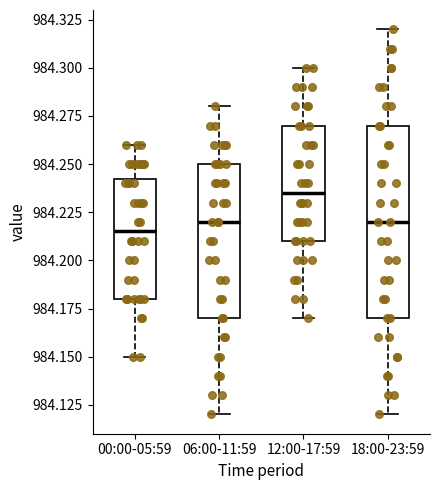

Reading left to right, read every box against the y-axis: the position of its median line, the range the box covers, and the ends of its whiskers. The values are not printed on the chart, so give them approximately, as read against the axis.

00:00-05:59: median 984.215, box 984.180 to 984.245, whiskers 984.150 to 984.260
06:00-11:59: median 984.220, box 984.170 to 984.250, whiskers 984.120 to 984.280
12:00-17:59: median 984.235, box 984.210 to 984.270, whiskers 984.170 to 984.300
18:00-23:59: median 984.220, box 984.170 to 984.270, whiskers 984.120 to 984.320